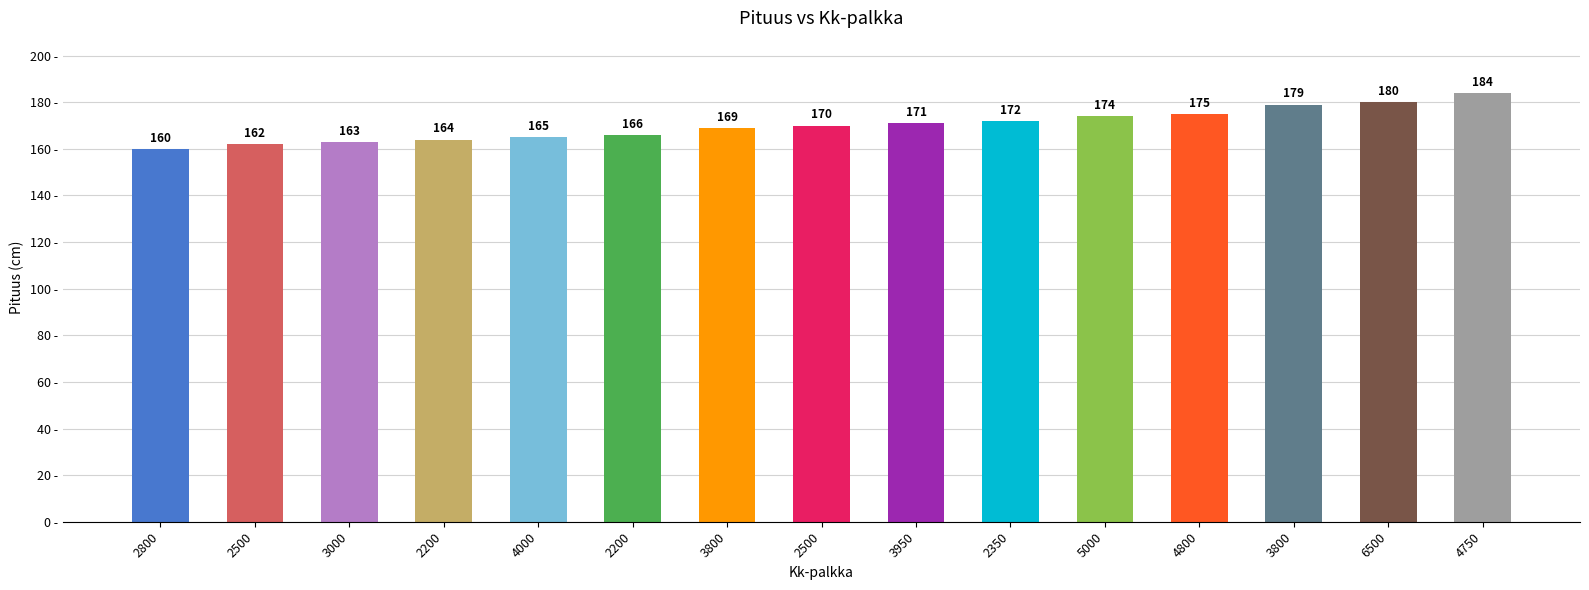

How many bars are there in total?

15